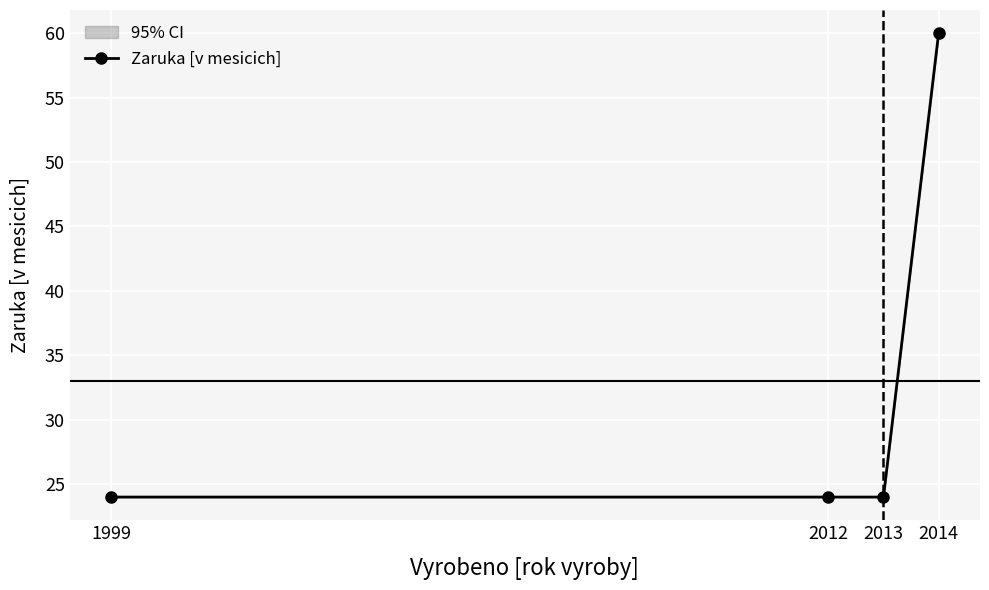

The value at 2014 is 60. True or false?

True